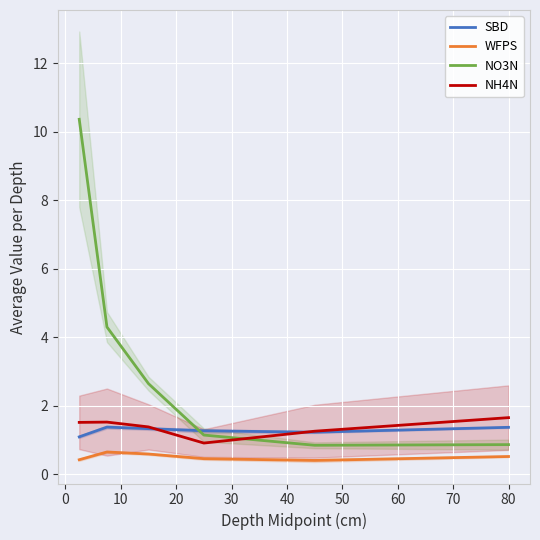

At how many categories does at least one series exceed 1?

6